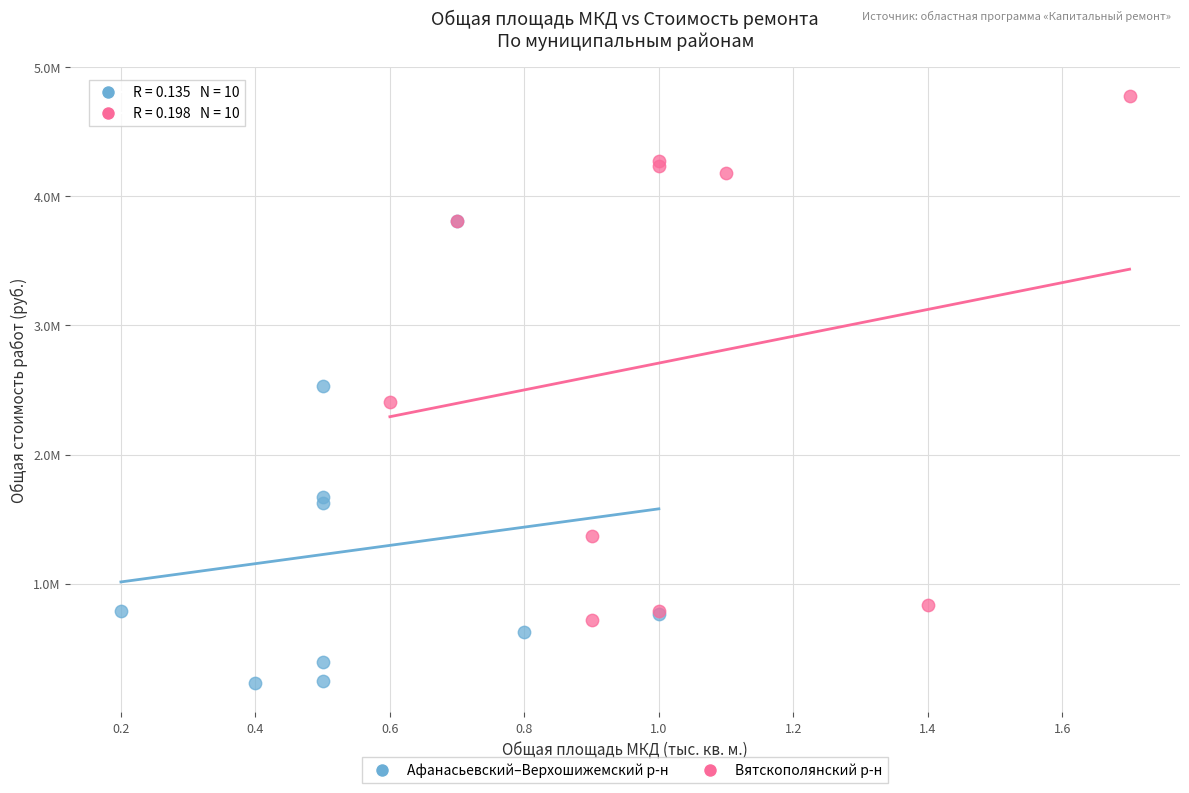

Which series contains the lowest Y value?

Афанасьевский–Верхошижемский р-н